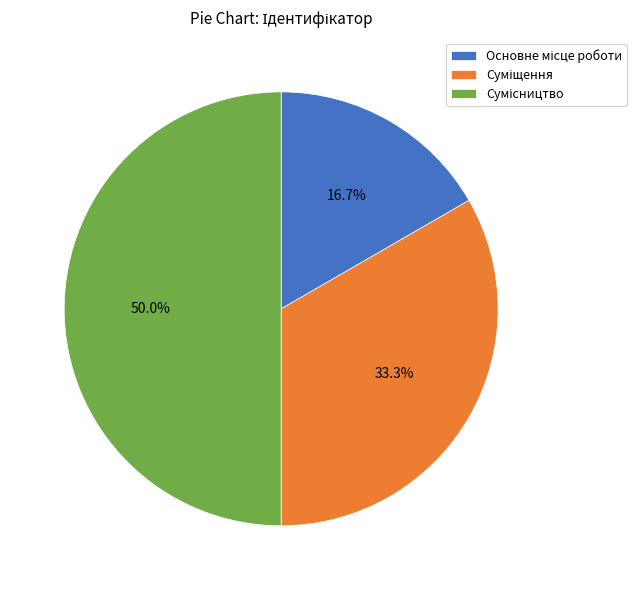

To the nearest percent, what percentage of the pie is Суміщення?

33%